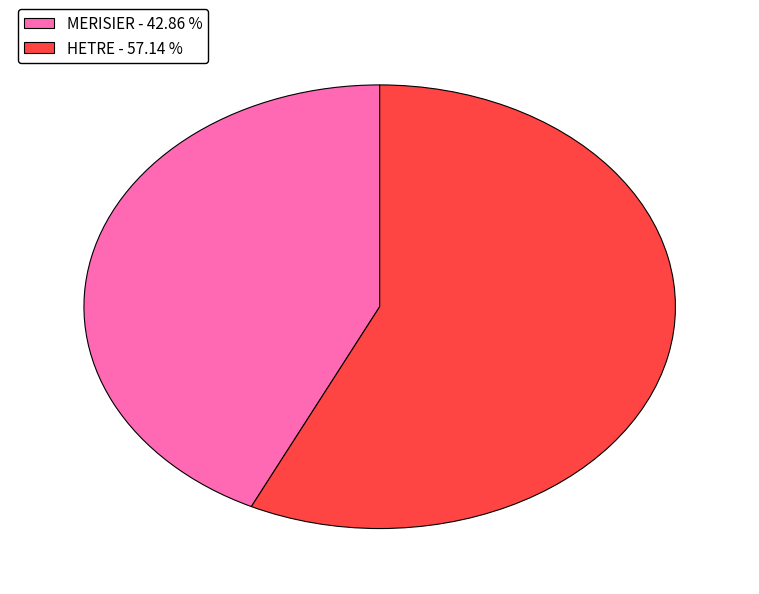

Which has a higher value, HETRE or MERISIER?

HETRE